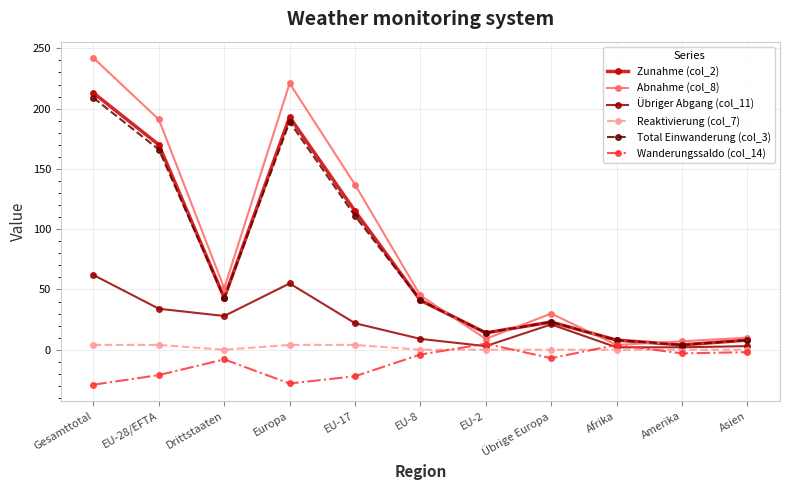

How many interior local valleys does the Abnahme (col_8) series have?

3